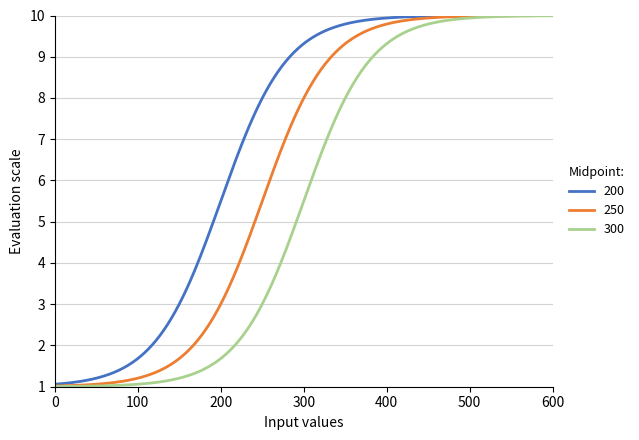

Rank the series by their average value, from highest to lowest.

200, 250, 300